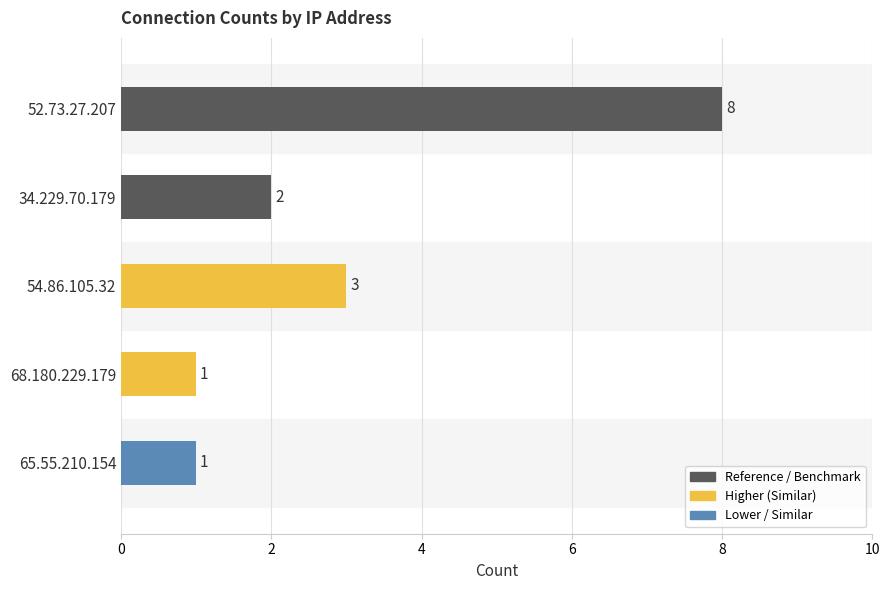

What is the approximate value at 65.55.210.154?

1